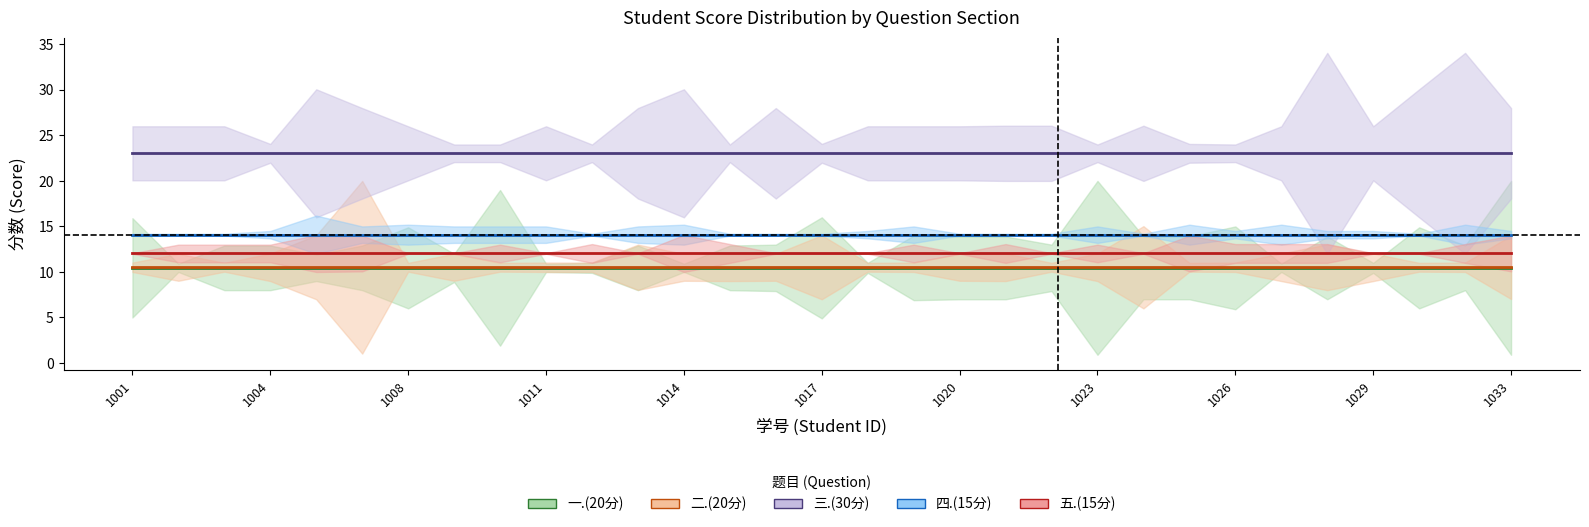

Is it true that 三.(30分) equals 26.0 at 2022031011?

True